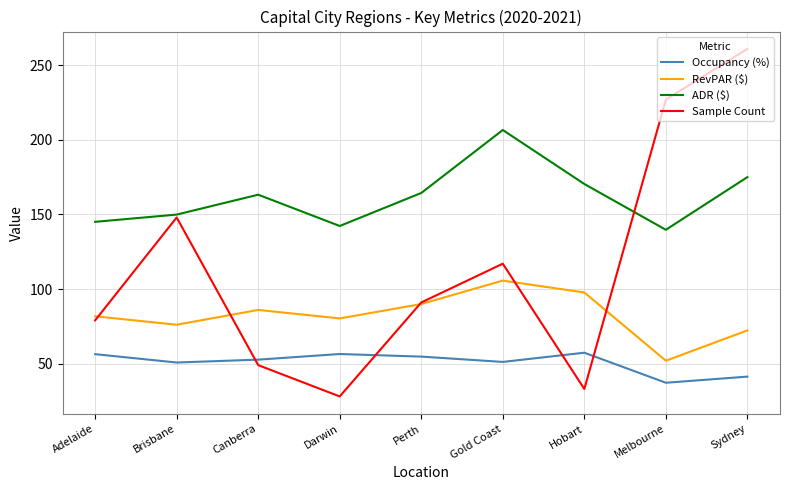

True or false: ADR ($) has a value of 227.8 at Darwin.

False